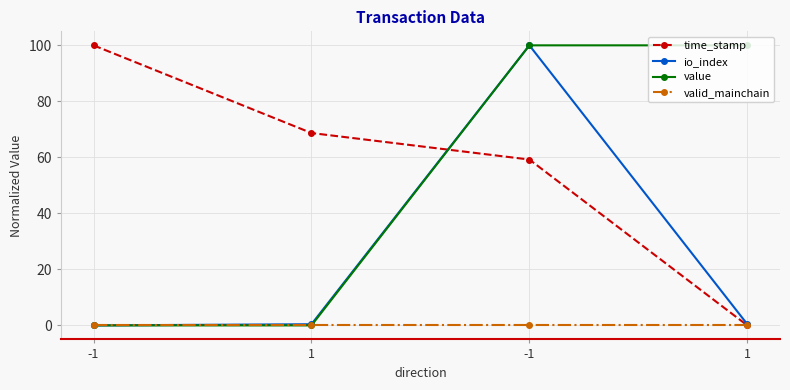

Is the value of time_stamp at 1 greater than the value of valid_mainchain at 1?

Yes